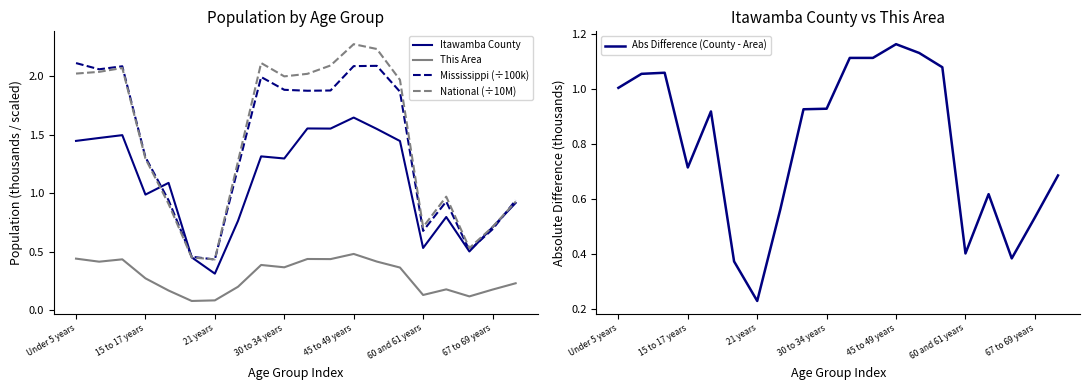

The value of This Area at 67 to 69 years is 0.2. True or false?

True